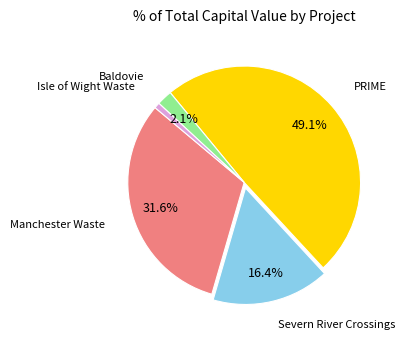

Is there a majority slice in this chart?

No